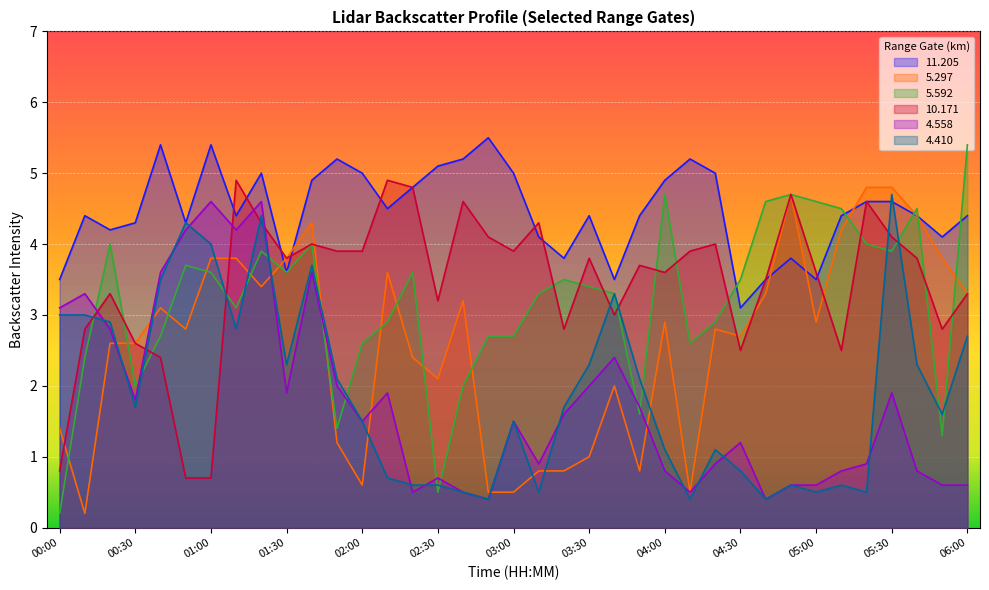

The   4.410 series shows 0.2 at 04:20. True or false?

False